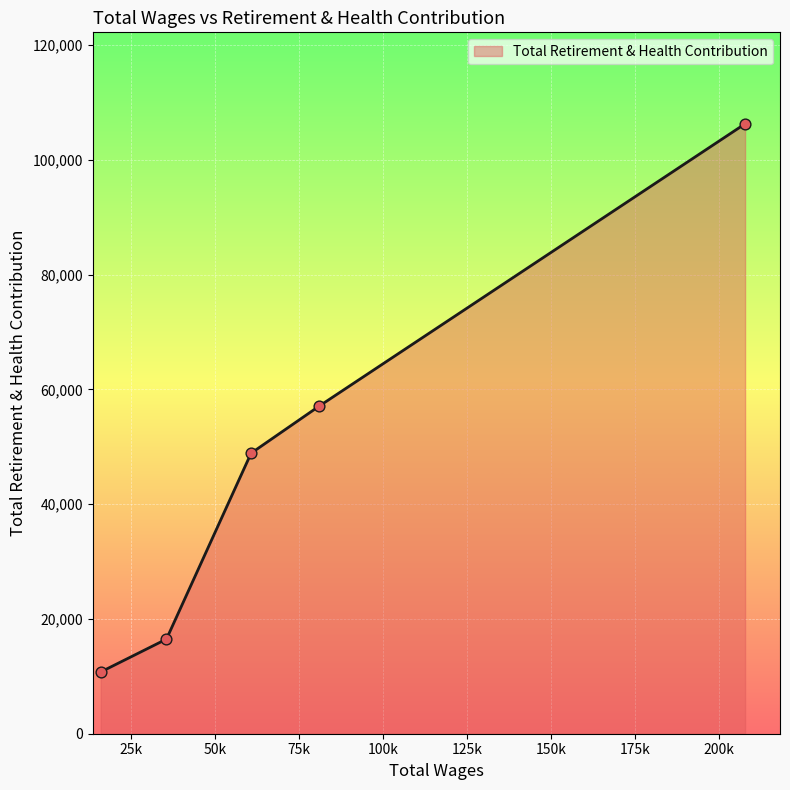

What is the difference between the maximum and second lowest values?

89807